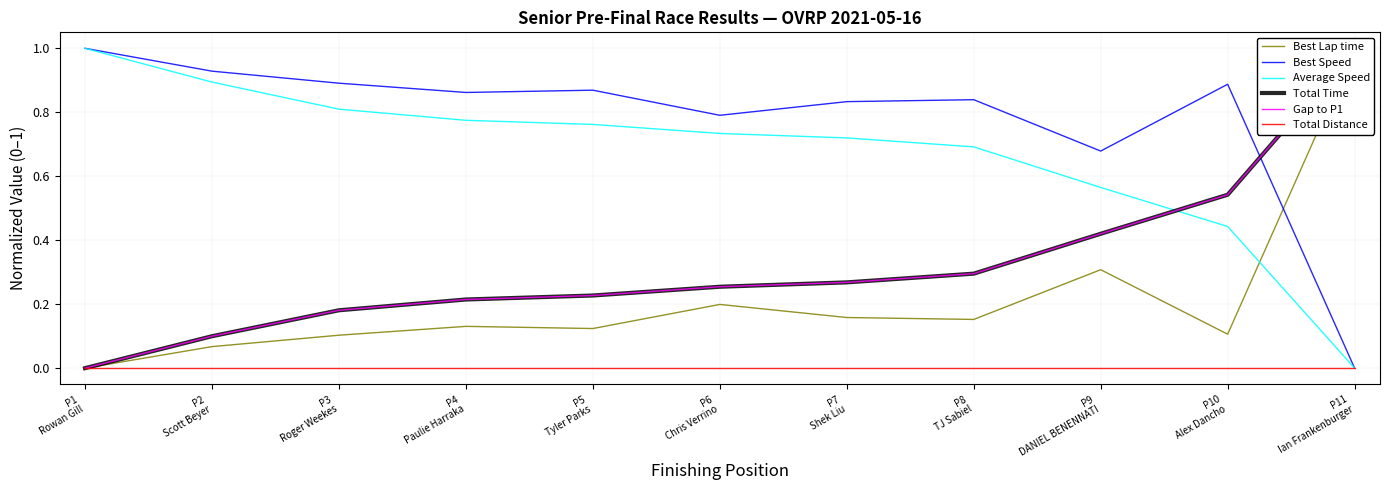

Is the value of Gap to P1 at P5
Tyler Parks greater than the value of Total Time at P9
DANIEL BENENNATI?

No